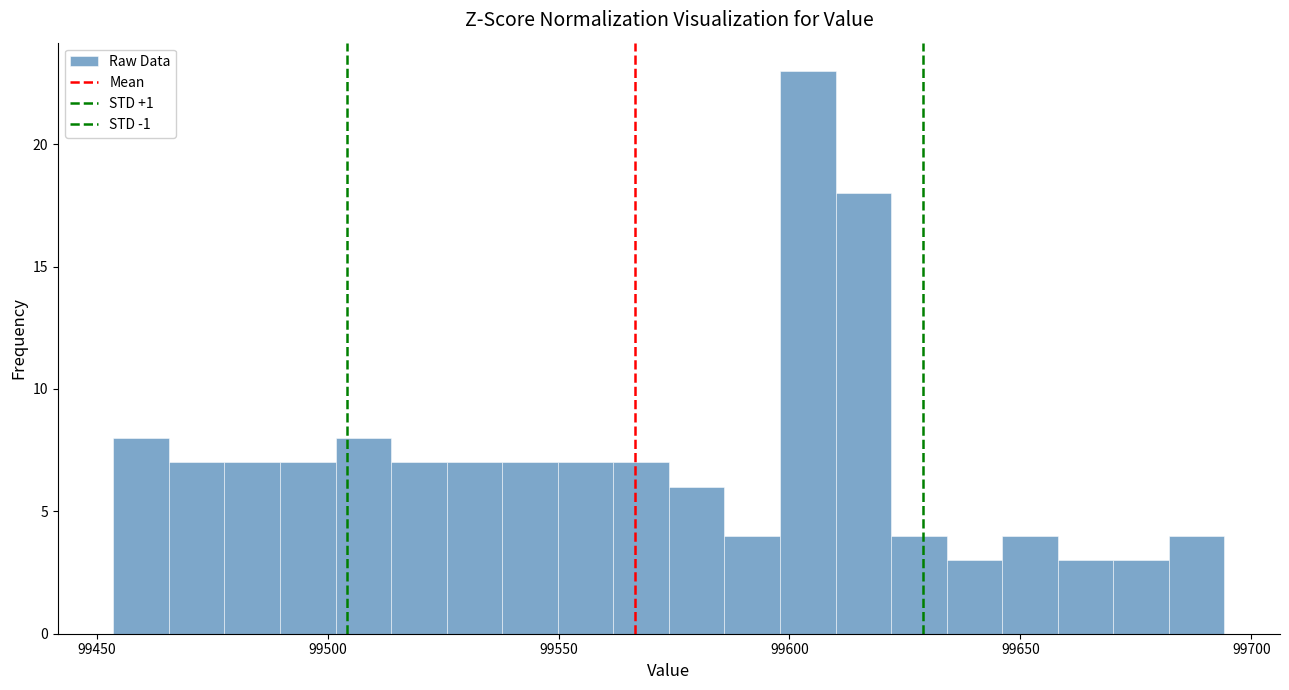

Around what value on the x-axis is the tallest bar? Give the approximate position of its centre, as read against the axis.

99605